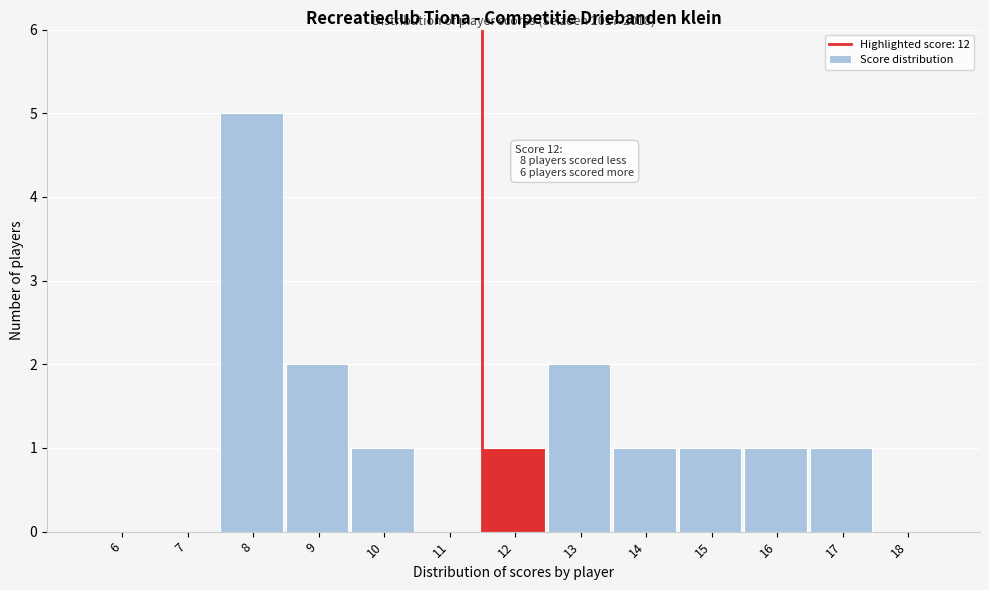

Reading left to right, what are all the values shown in this chart?

6=0	7=0	8=5	9=2	10=1	11=0	12=1	13=2	14=1	15=1	16=1	17=1	18=0